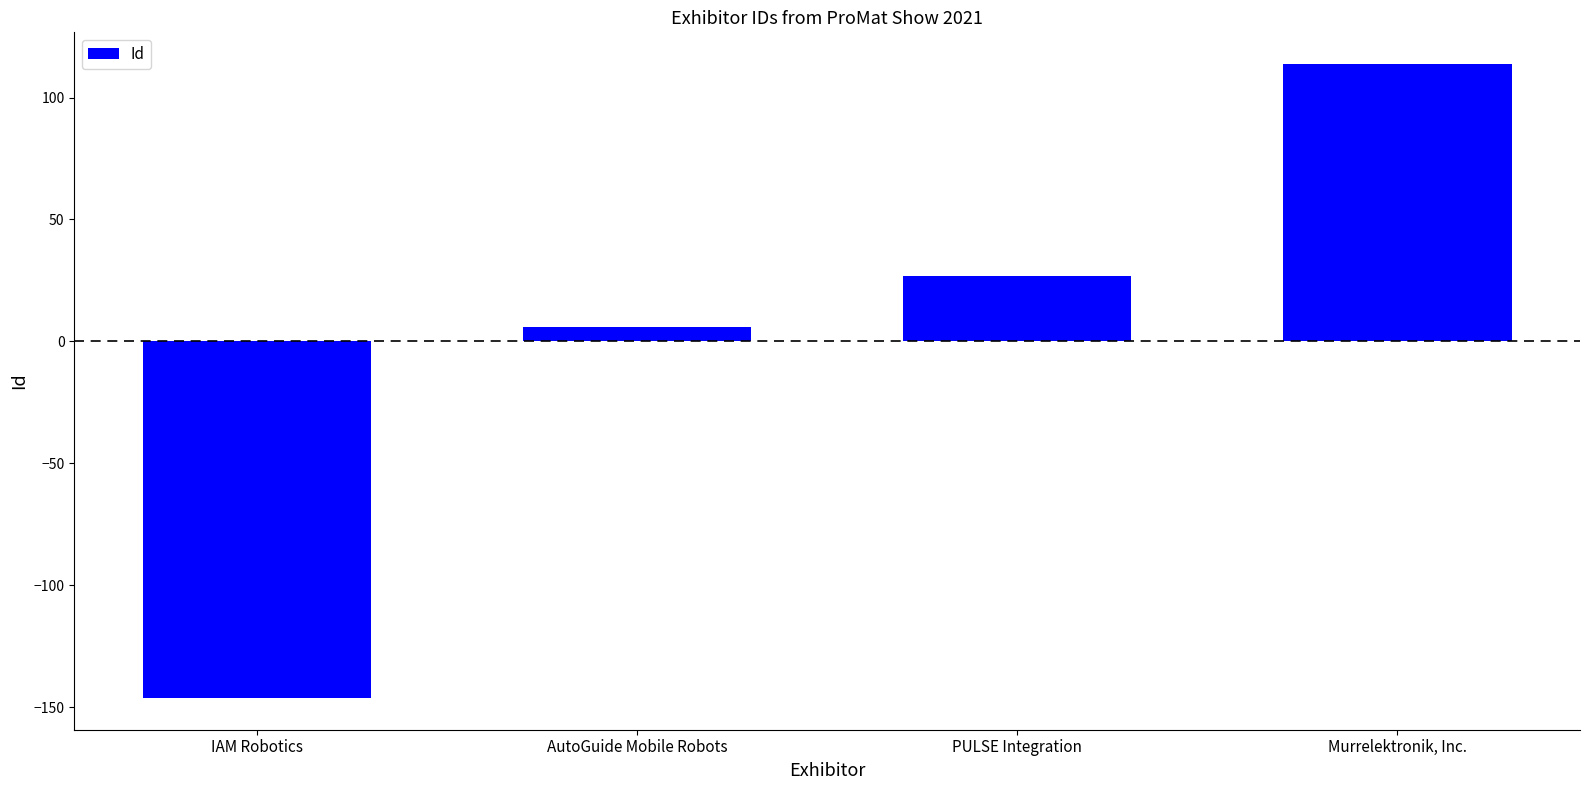

Between IAM Robotics and AutoGuide Mobile Robots, which is larger?

AutoGuide Mobile Robots